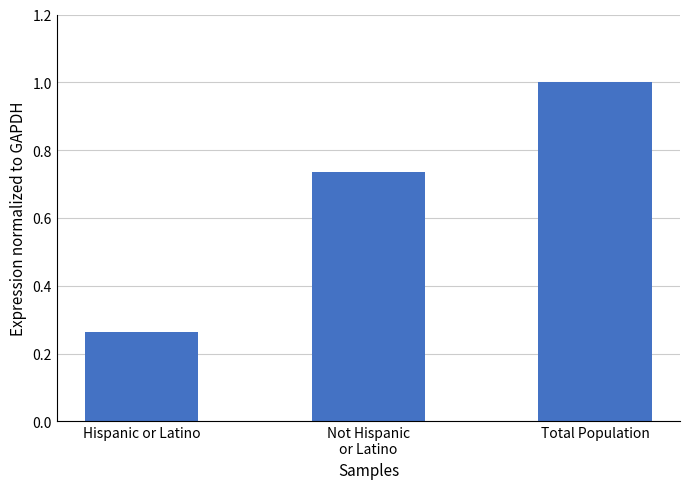

What is the sum of all values?

2.0